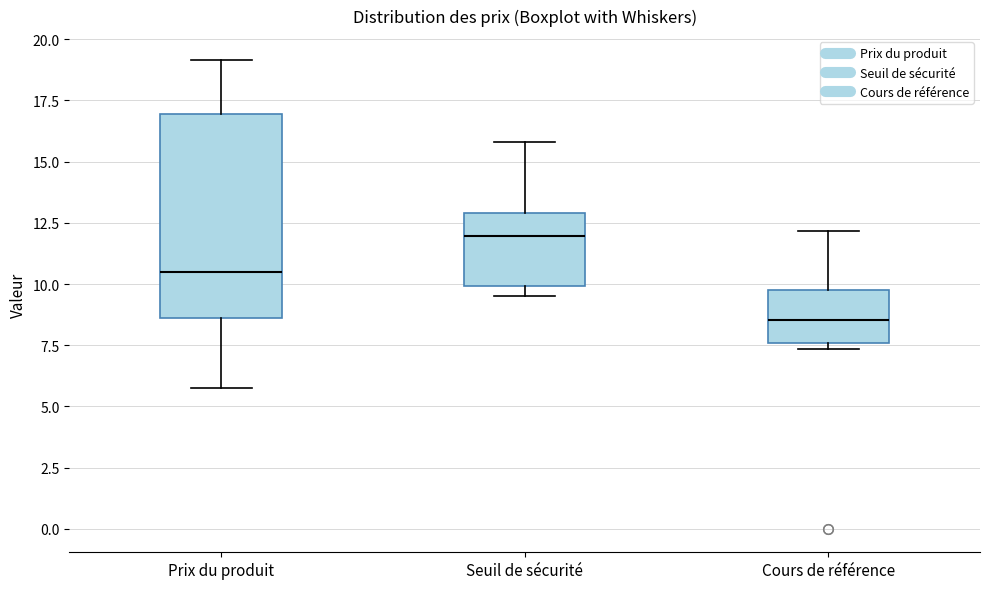

Which box's median line is the highest?

Seuil de sécurité